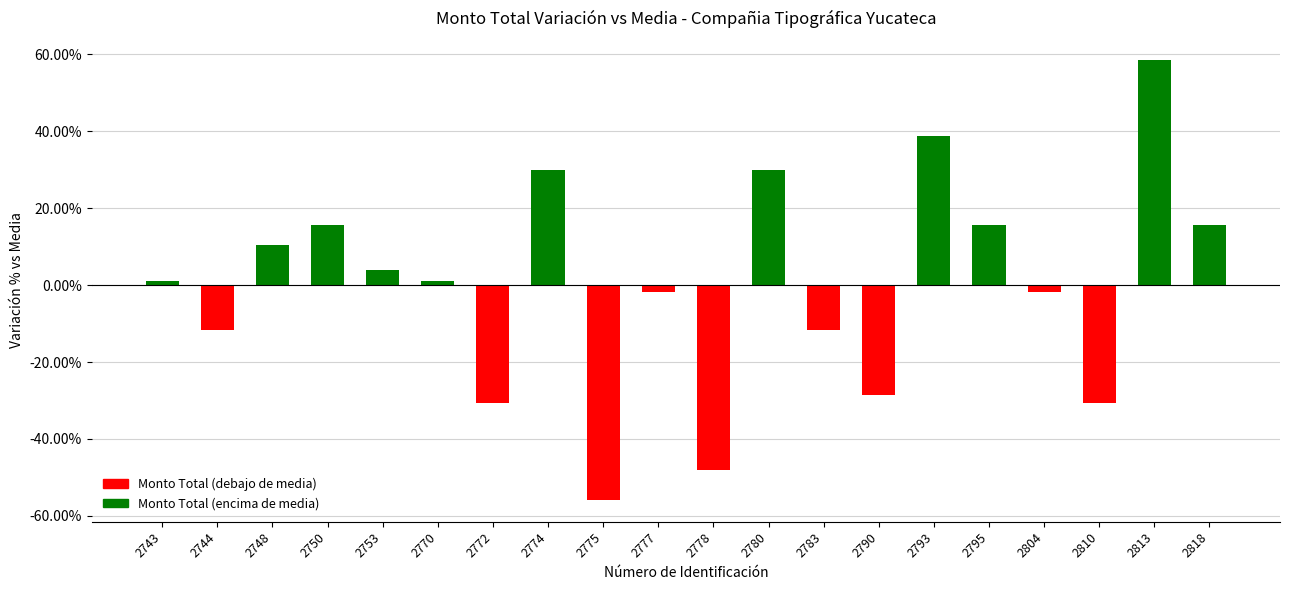

The value at 2753 is 4.0. True or false?

True